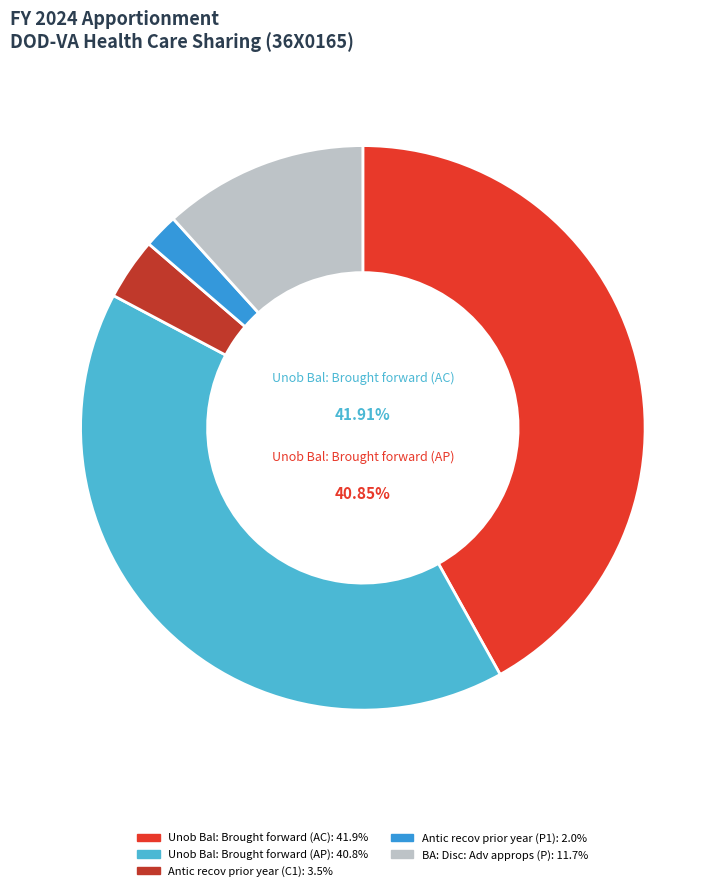

Which has a higher value, Unob Bal: Brought forward (AC) or BA: Disc: Adv approps (P)?

Unob Bal: Brought forward (AC)